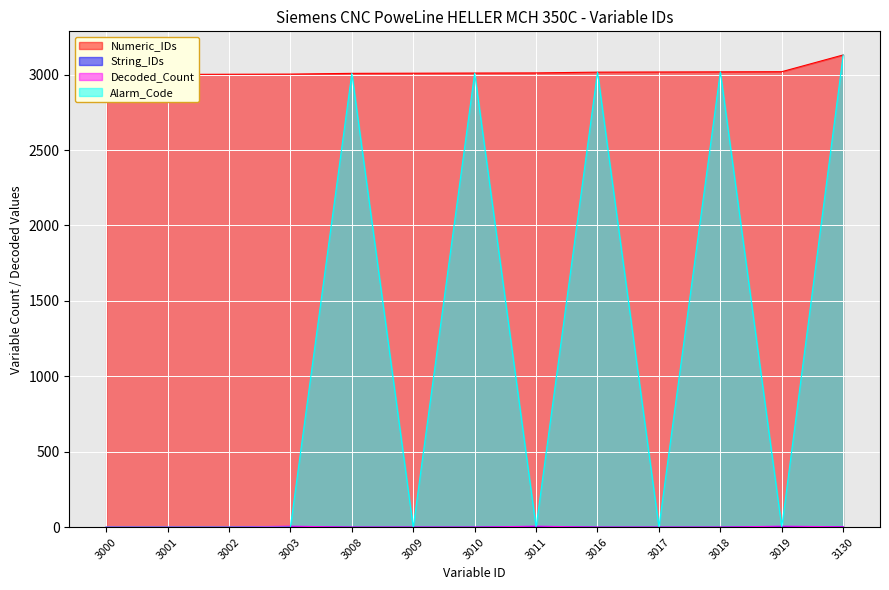

Which series changed the most between 3001 and 3130?

Alarm_Code